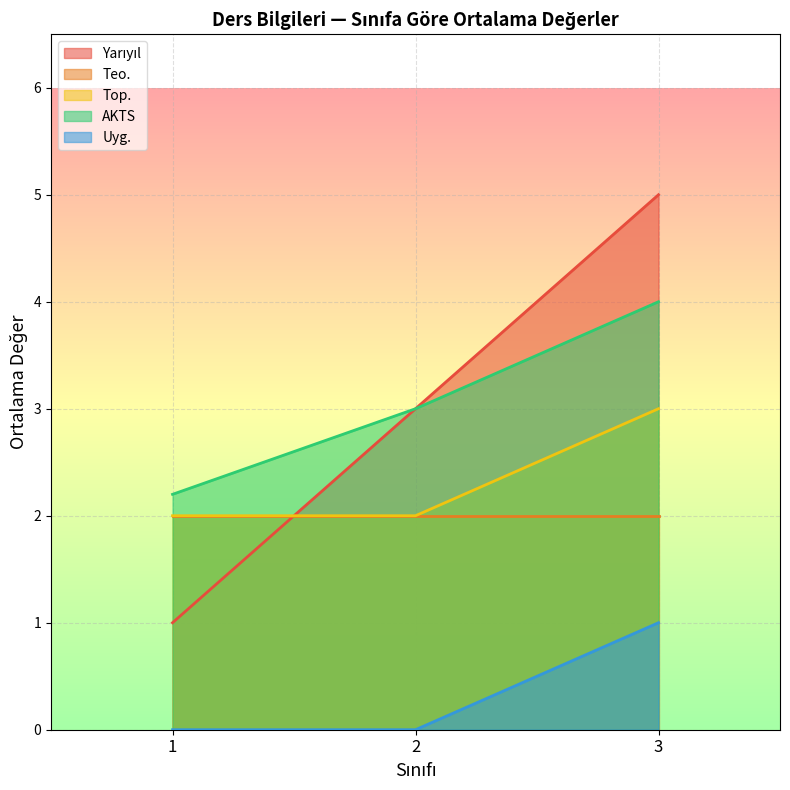

What is the highest value of the Teo. series?

2.0